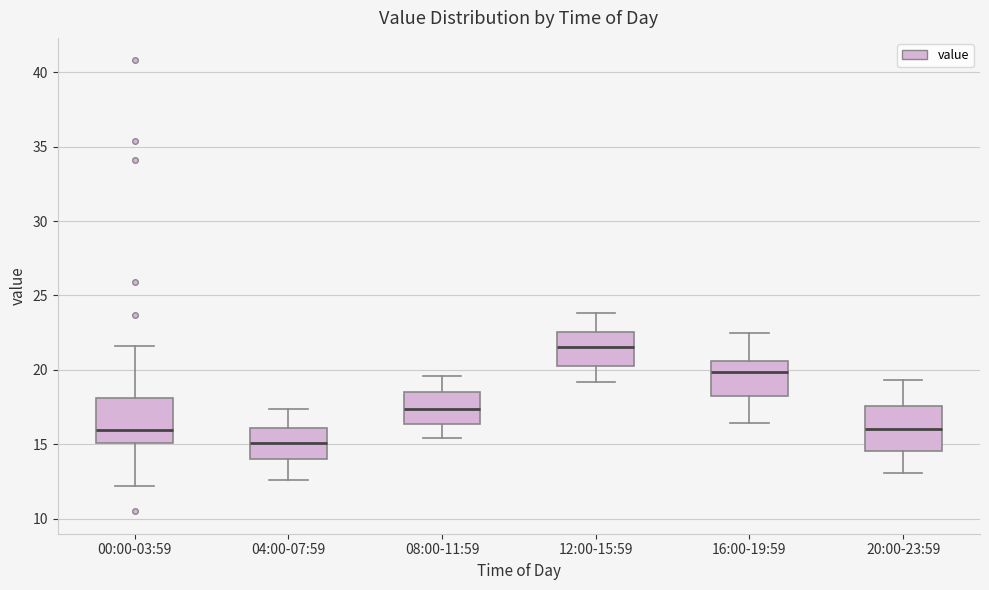

Which box has the lowest median line?

04:00-07:59